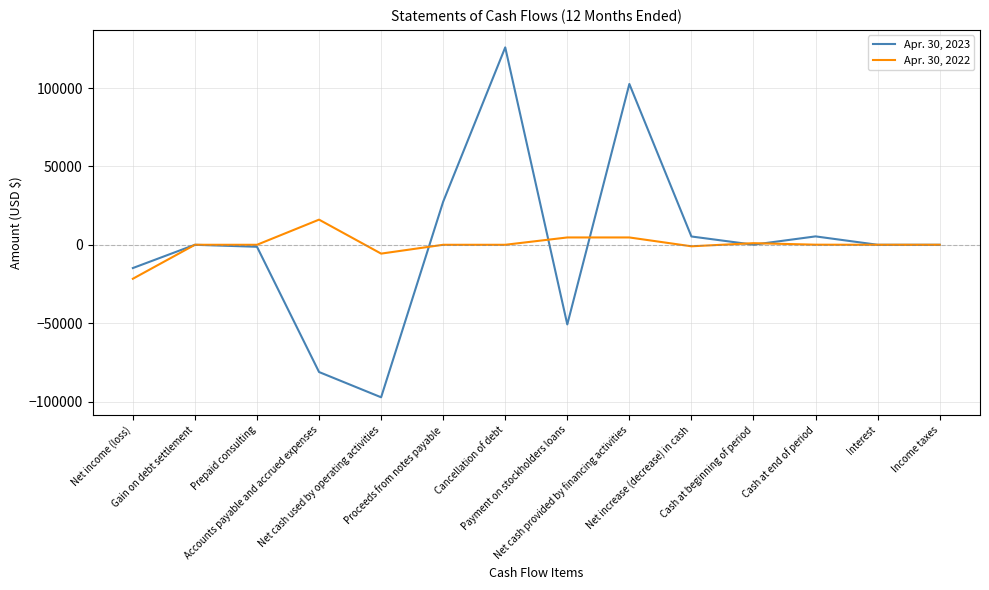

Which category has the lowest value in the Apr. 30, 2022 series?

Net income (loss)